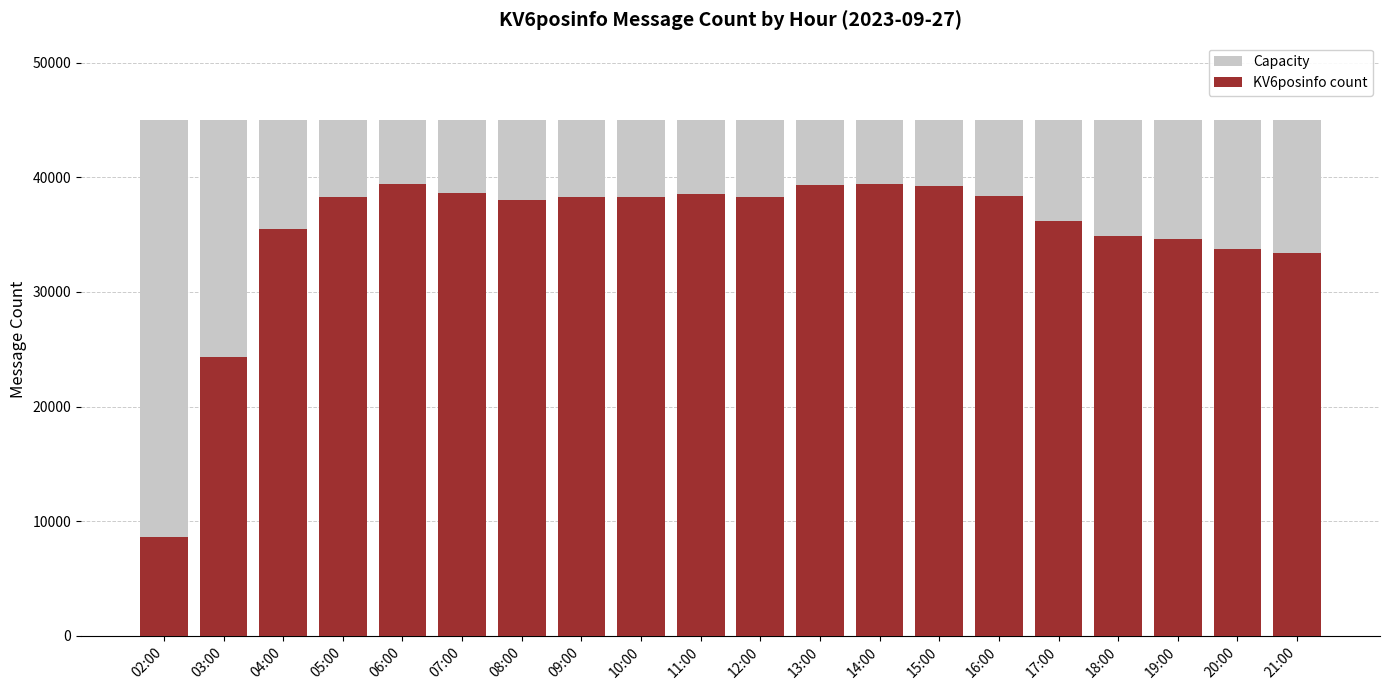

Which has a higher value, 12:00 or 08:00?

12:00